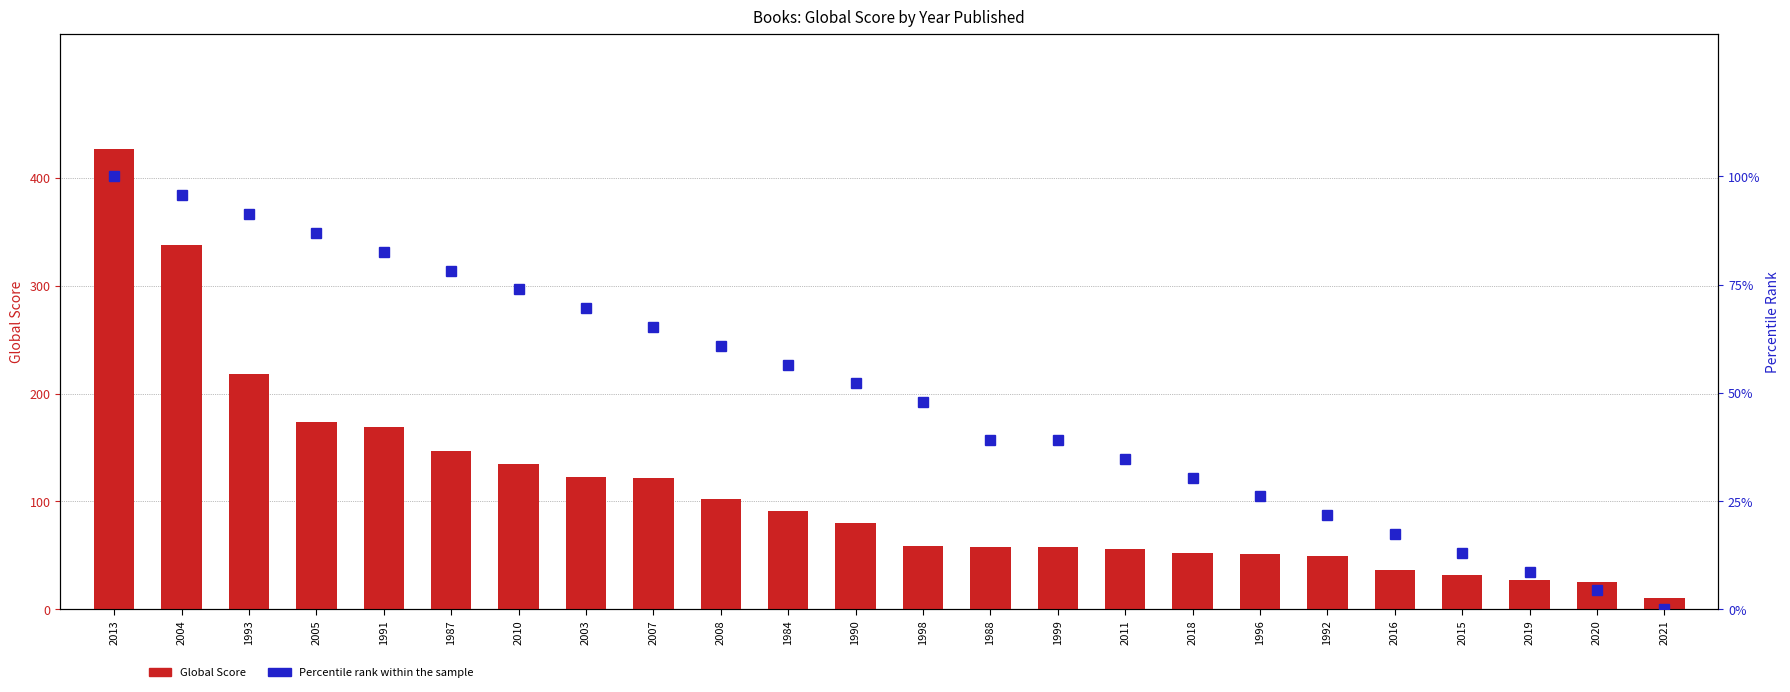

What is the value of the 14th bar from the left?

58